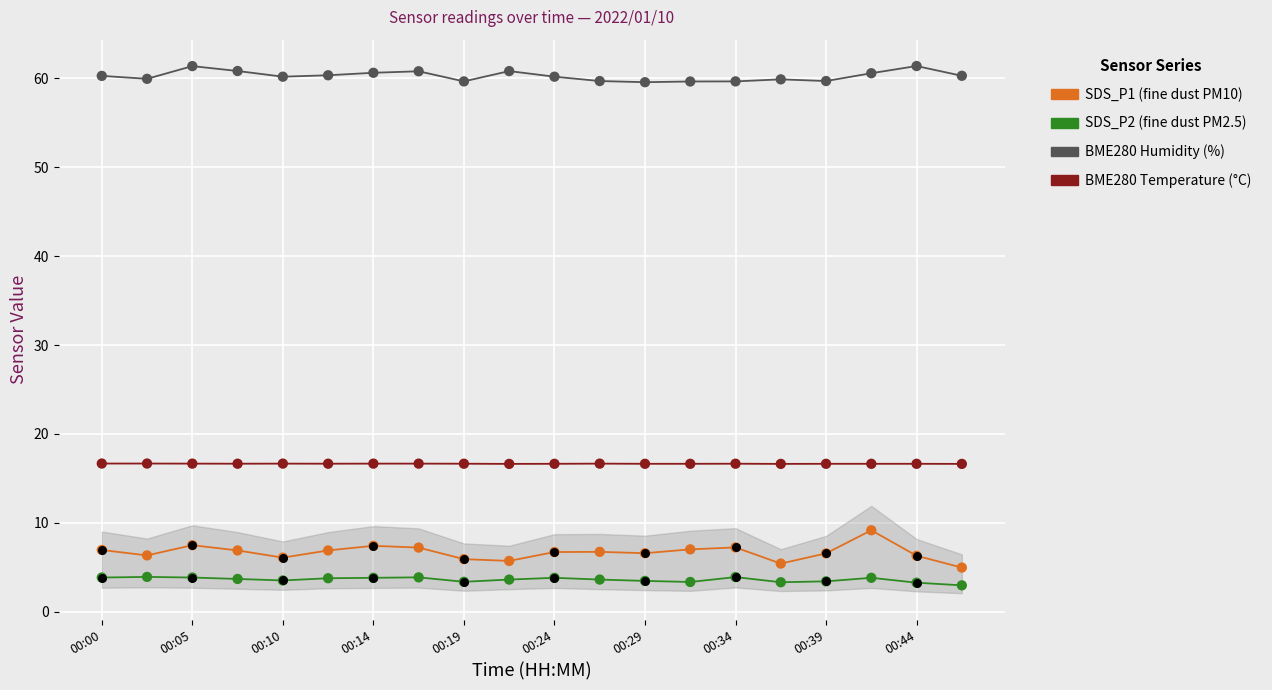

Which series has the largest total across all categories?

BME280_humidity